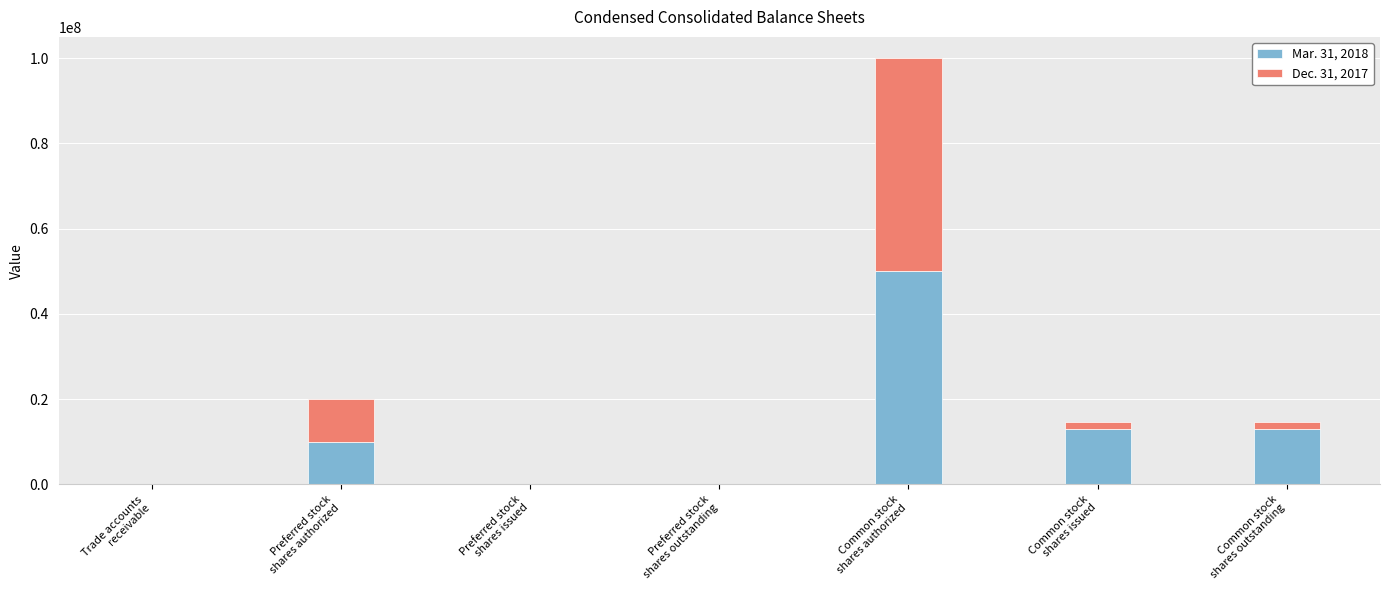

How many series are shown in this chart?

2